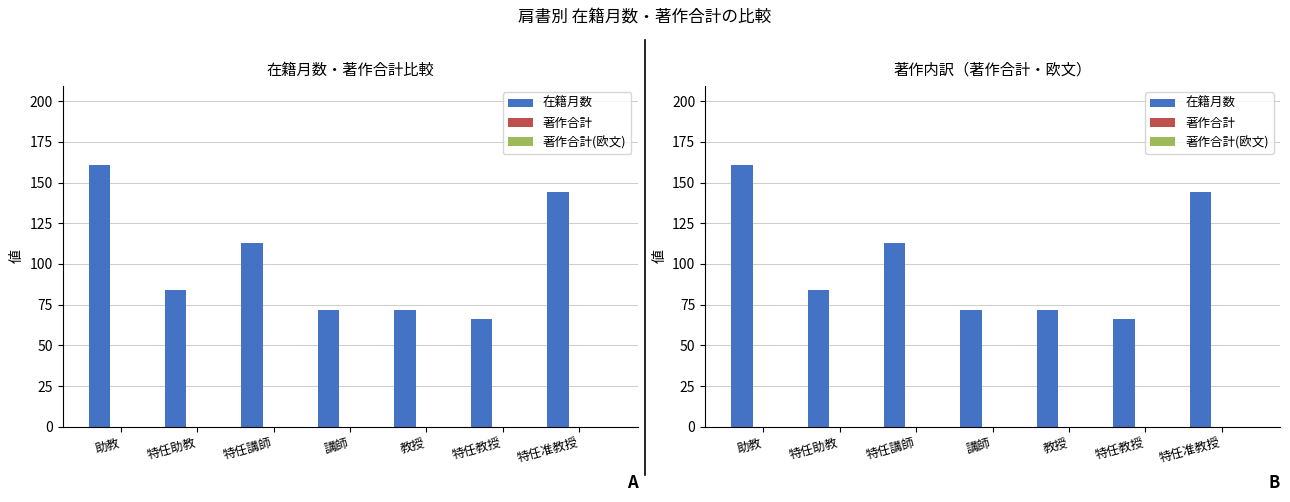

Which series has the largest total across all categories?

在籍月数